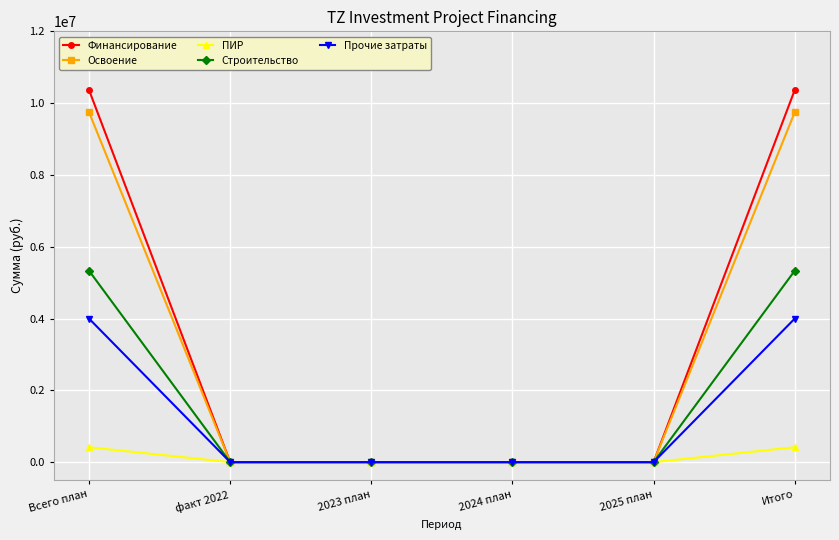

What is the difference between the highest and lowest values at Всего план?

9947072